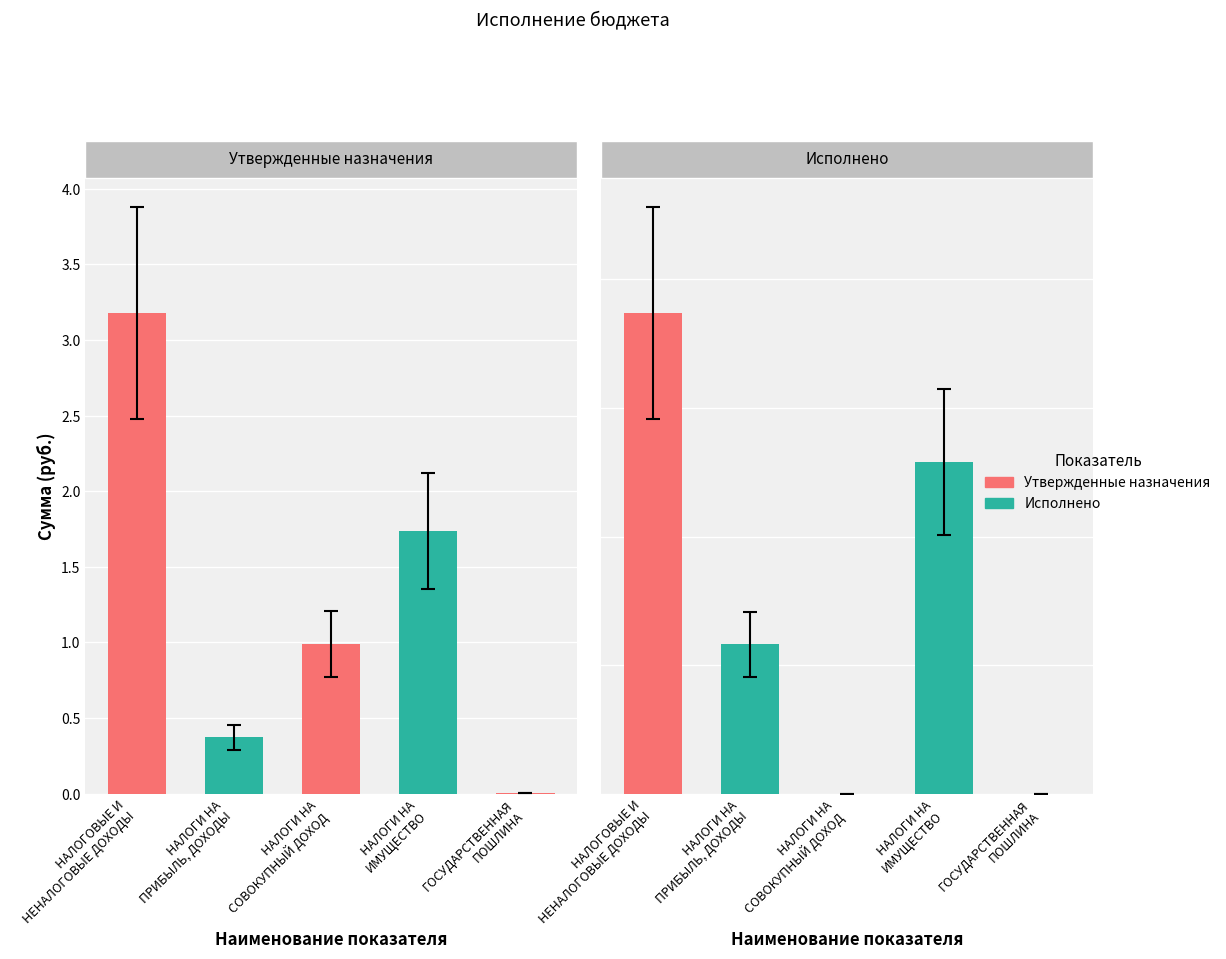

Rank the categories by Утвержденные бюджетные назначения value from lowest to highest.

ГОСУДАРСТВЕННАЯ
ПОШЛИНА, НАЛОГИ НА
ПРИБЫЛЬ, ДОХОДЫ, НАЛОГИ НА
СОВОКУПНЫЙ ДОХОД, НАЛОГИ НА
ИМУЩЕСТВО, НАЛОГОВЫЕ И
НЕНАЛОГОВЫЕ ДОХОДЫ